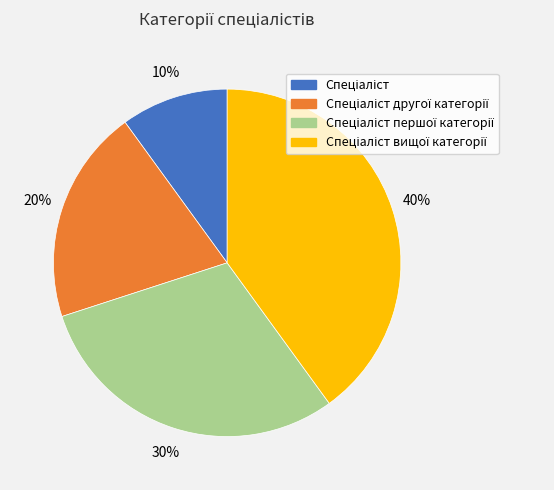

To the nearest percent, what is the average slice percentage?

25%